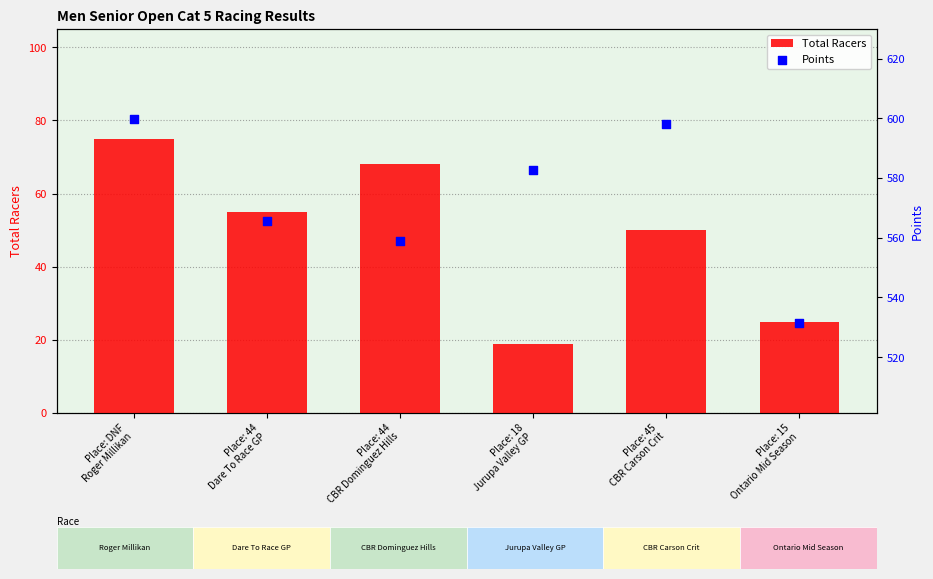

Which series reaches the maximum Y coordinate?

Points